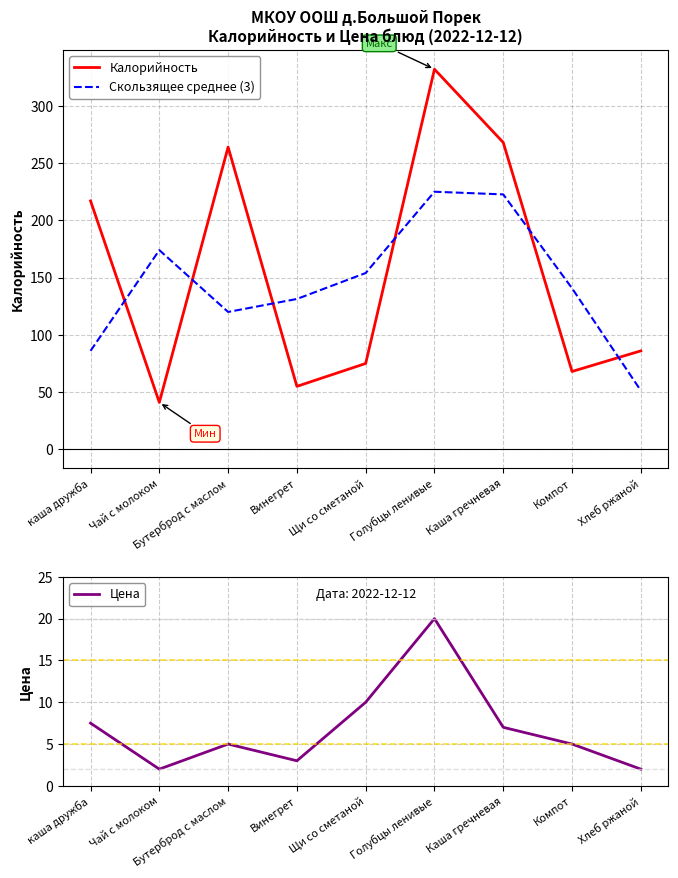

Between Голубцы ленивые and Хлеб ржаной, which is larger?

Голубцы ленивые